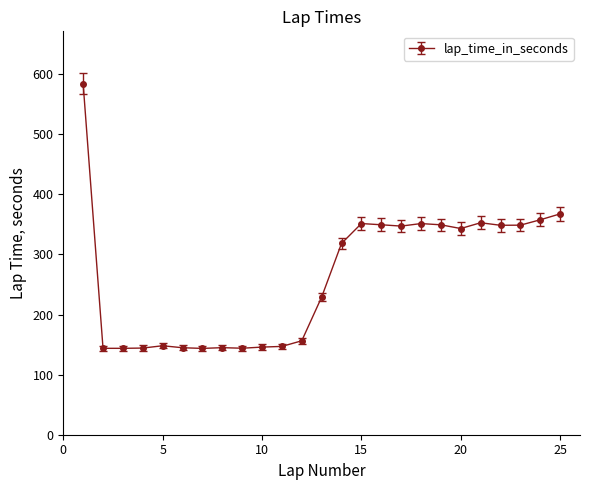

What is the smallest value displayed?

143.6